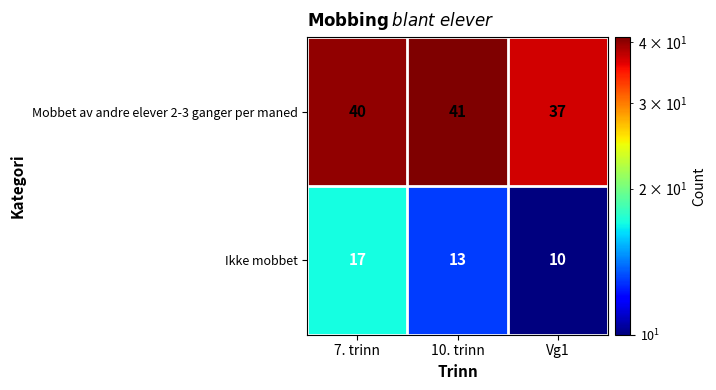

What is the approximate value of Ikke mobbet at 7. trinn?

17